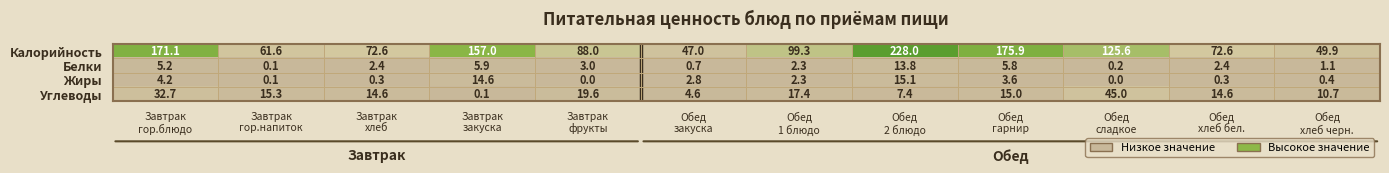

Count the number of categories in the chart.

12